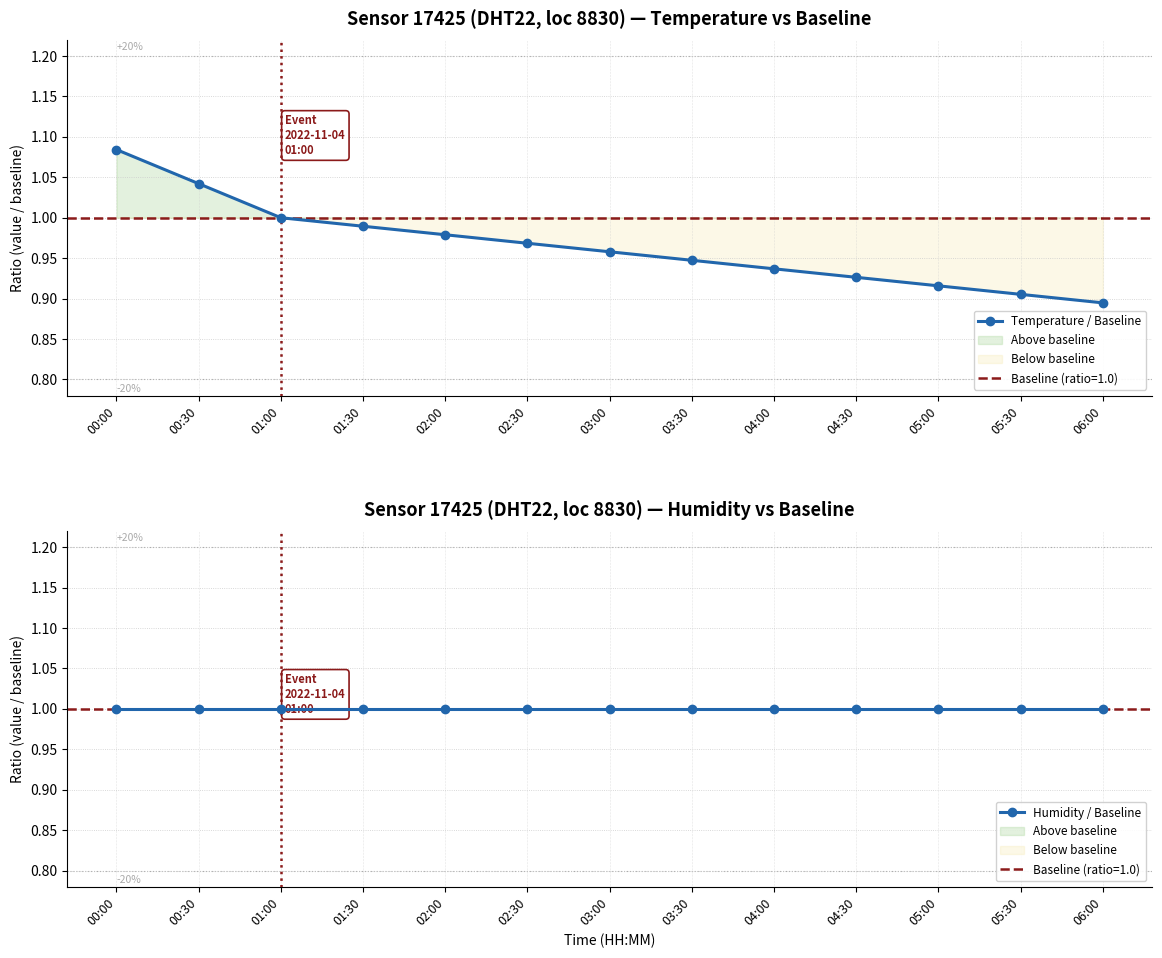

What position from the left is 02:30?

6